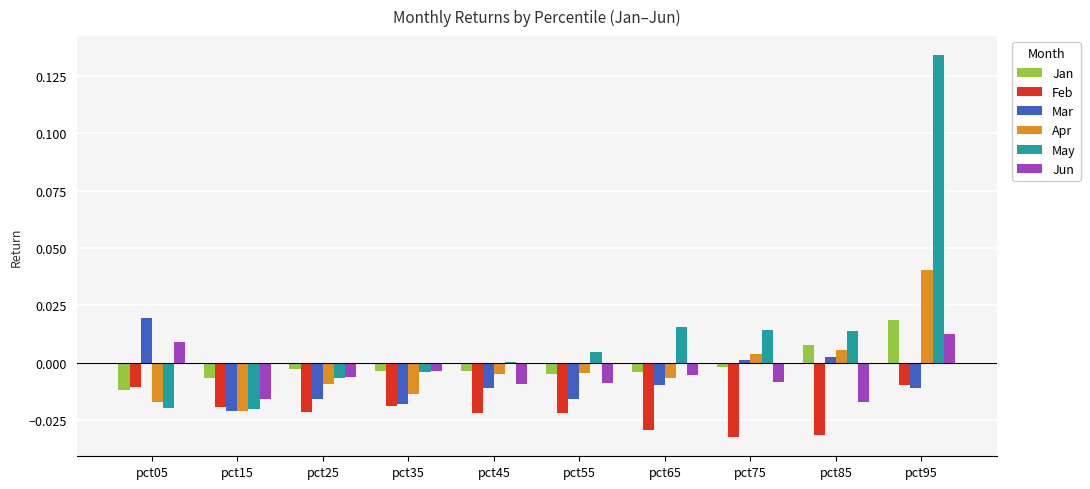

Which label corresponds to the largest value in the chart?

pct95